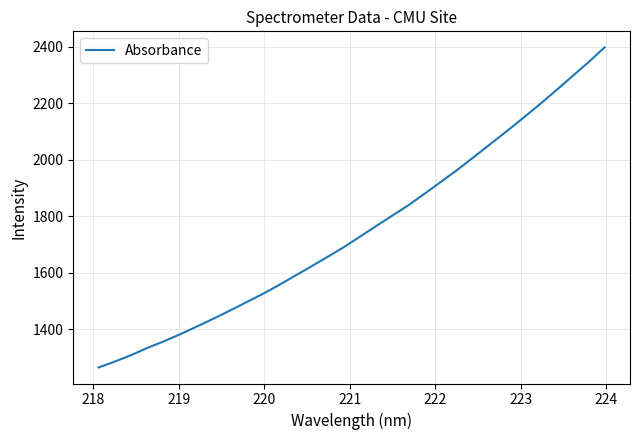

What is the difference between the maximum and minimum values?

1132.2